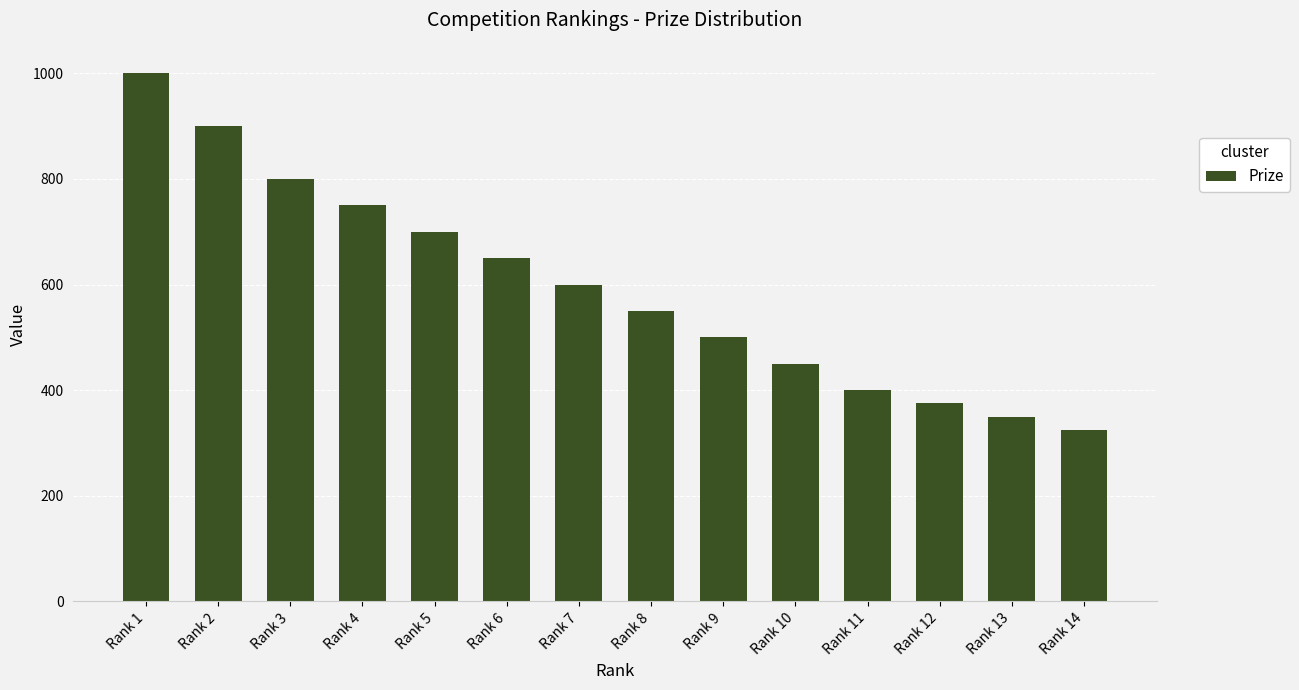

What is the difference between the maximum and minimum values?

675